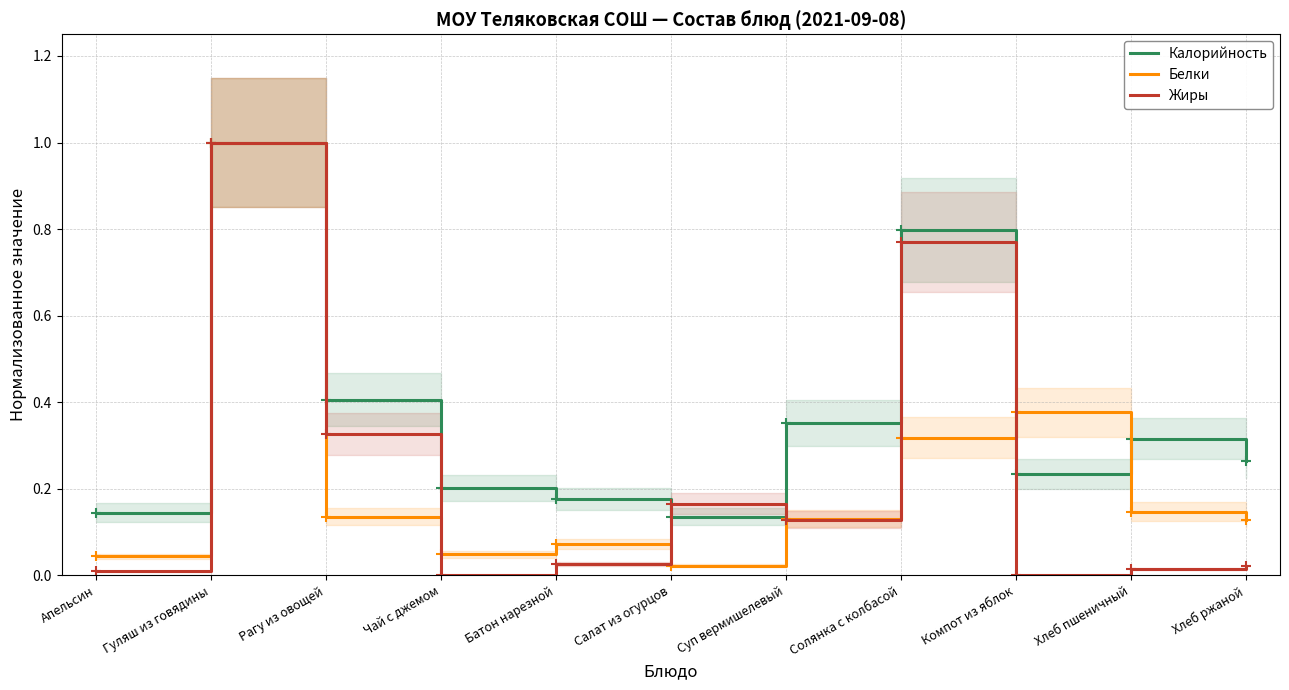

At which label does Калорийность reach its minimum?

Салат из огурцов